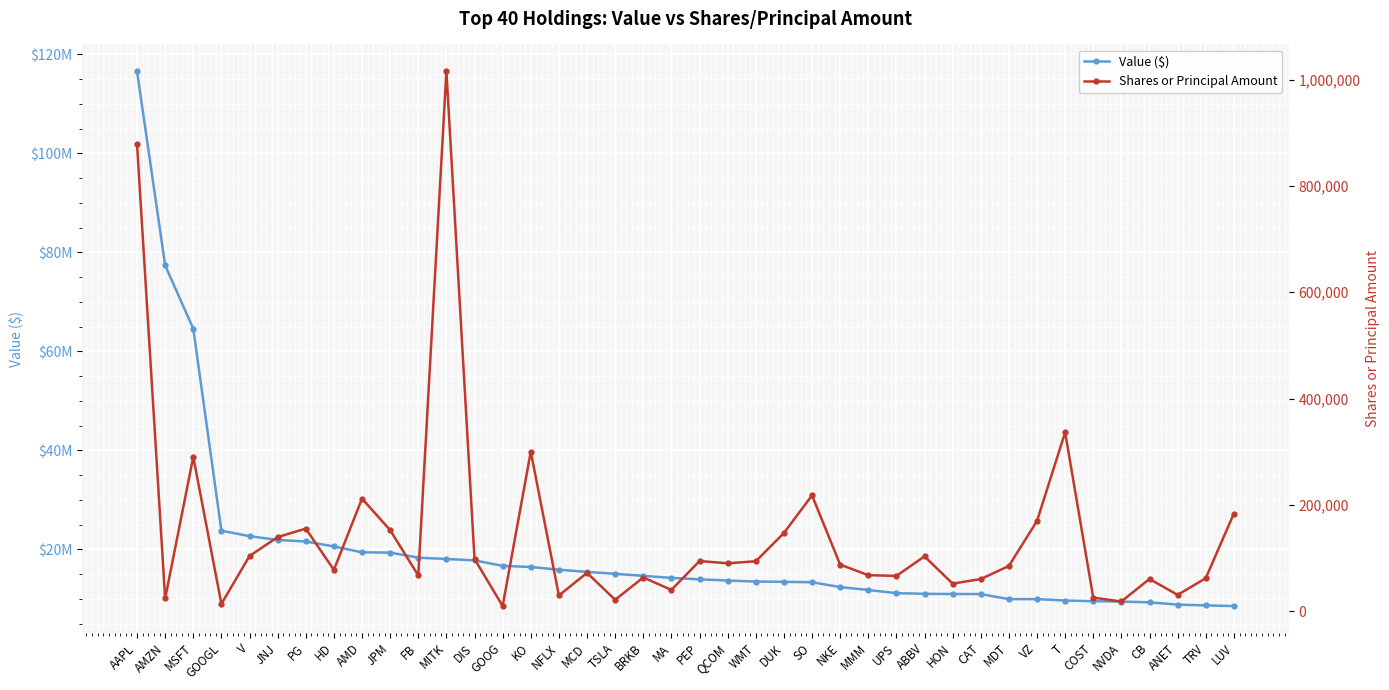

What is the lowest value of the Shares or Principal Amount series?

9518